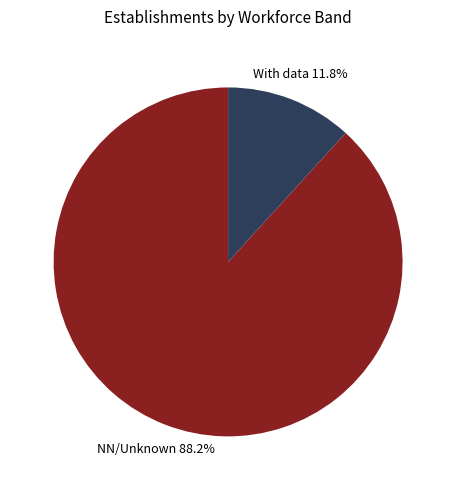

How many slices are in this pie chart?

2